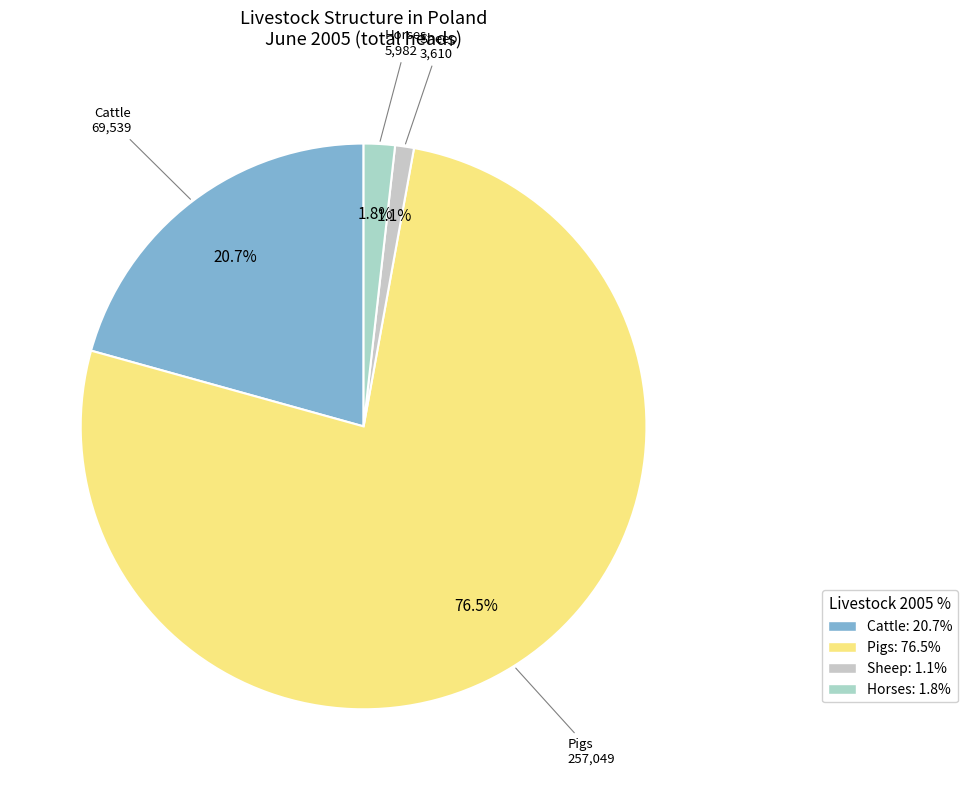

What portion of the pie excludes Horses?

98.2%